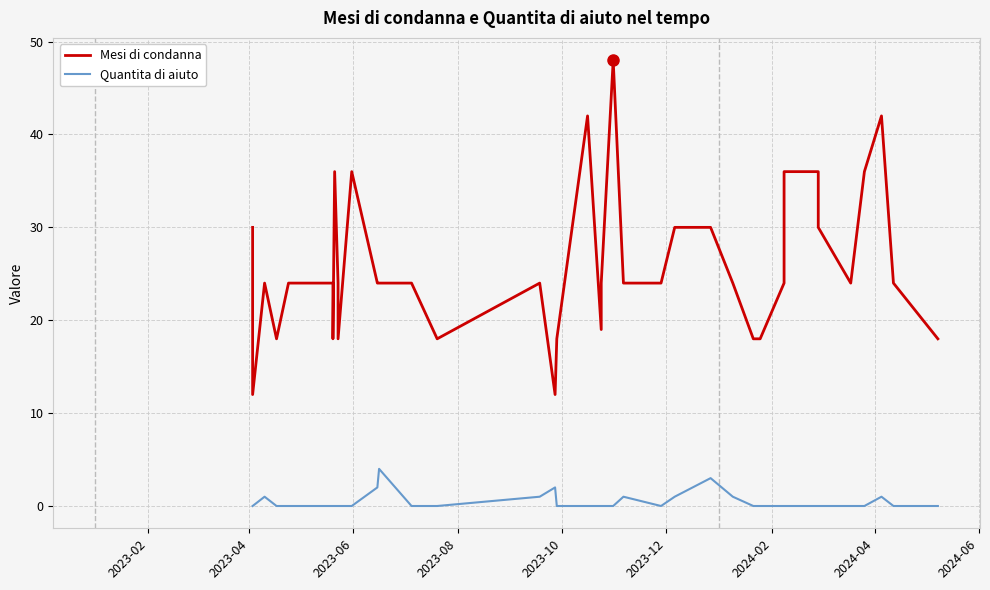

Reading left to right, transcribe all the data shown in this chart.

Mesi di condanna: 30	12	24	18	24	24	24	18	36	24	18	36	24	24	24	18	24	12	18	42	19	24	48	24	24	30	30	24	18	18	24	36	36	30	24	36	42	24	18
Quantita di aiuto: 0	0	1	0	0	0	0	0	0	0	0	0	2	4	0	0	1	2	0	0	0	0	0	1	0	1	3	1	0	0	0	0	0	0	0	0	1	0	0